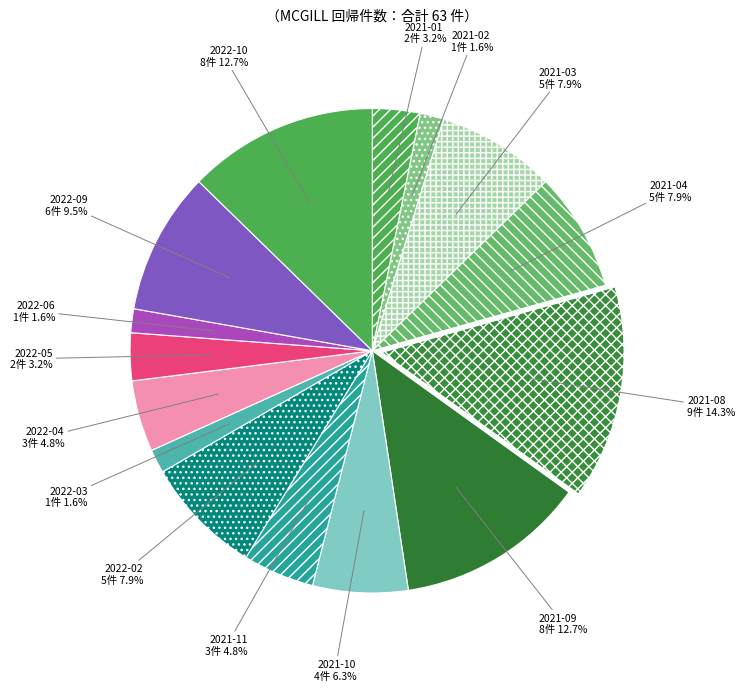

How many slices are in this pie chart?

15